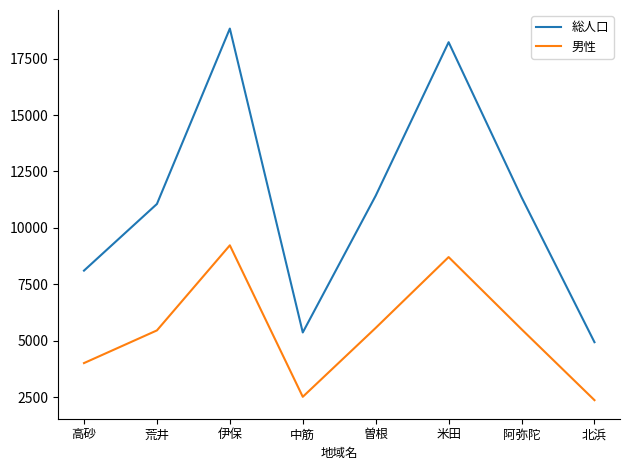

At which category is the sum across all series the highest?

伊保